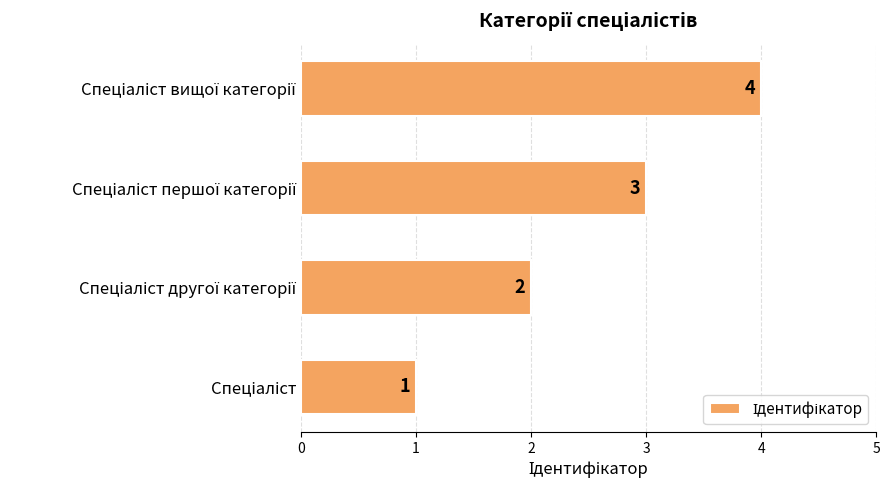

How many values are between 2 and 4?

3